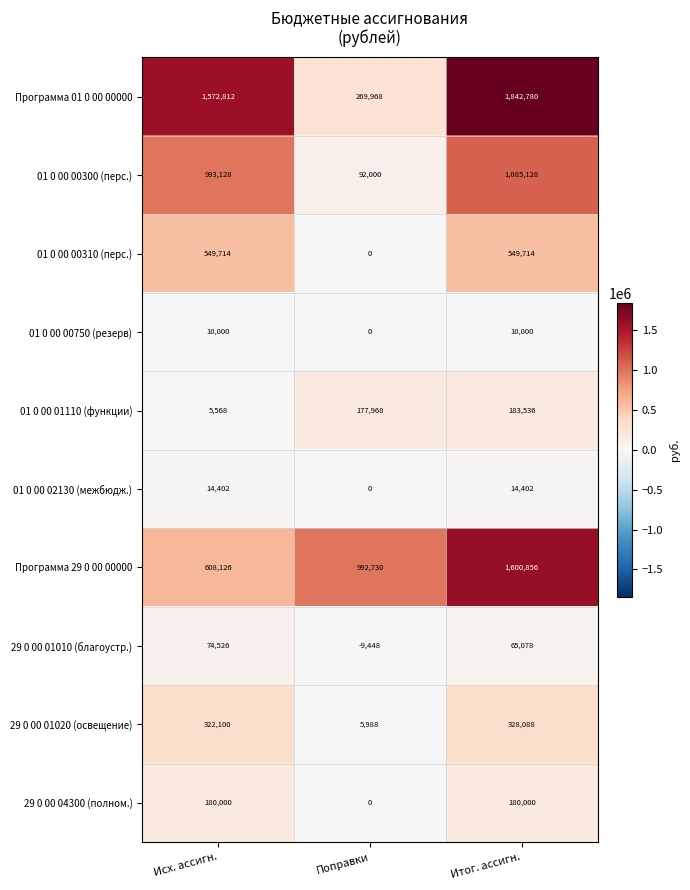

Reading left to right, list all the values displayed in this chart.

Программа 01 0 00 00000: Исх. ассигн.=1572812	Поправки=269968	Итог. ассигн.=1842780
01 0 00 00300 (перс.): Исх. ассигн.=993128	Поправки=92000	Итог. ассигн.=1085128
01 0 00 00310 (перс.): Исх. ассигн.=549714	Поправки=0	Итог. ассигн.=549714
01 0 00 00750 (резерв): Исх. ассигн.=10000	Поправки=0	Итог. ассигн.=10000
01 0 00 01110 (функции): Исх. ассигн.=5568	Поправки=177968	Итог. ассигн.=183536
01 0 00 02130 (межбюдж.): Исх. ассигн.=14402	Поправки=0	Итог. ассигн.=14402
Программа 29 0 00 00000: Исх. ассигн.=608126	Поправки=992730	Итог. ассигн.=1600856
29 0 00 01010 (благоустр.): Исх. ассигн.=74526	Поправки=-9448	Итог. ассигн.=65078
29 0 00 01020 (освещение): Исх. ассигн.=322100	Поправки=5988	Итог. ассигн.=328088
29 0 00 04300 (полном.): Исх. ассигн.=180000	Поправки=0	Итог. ассигн.=180000